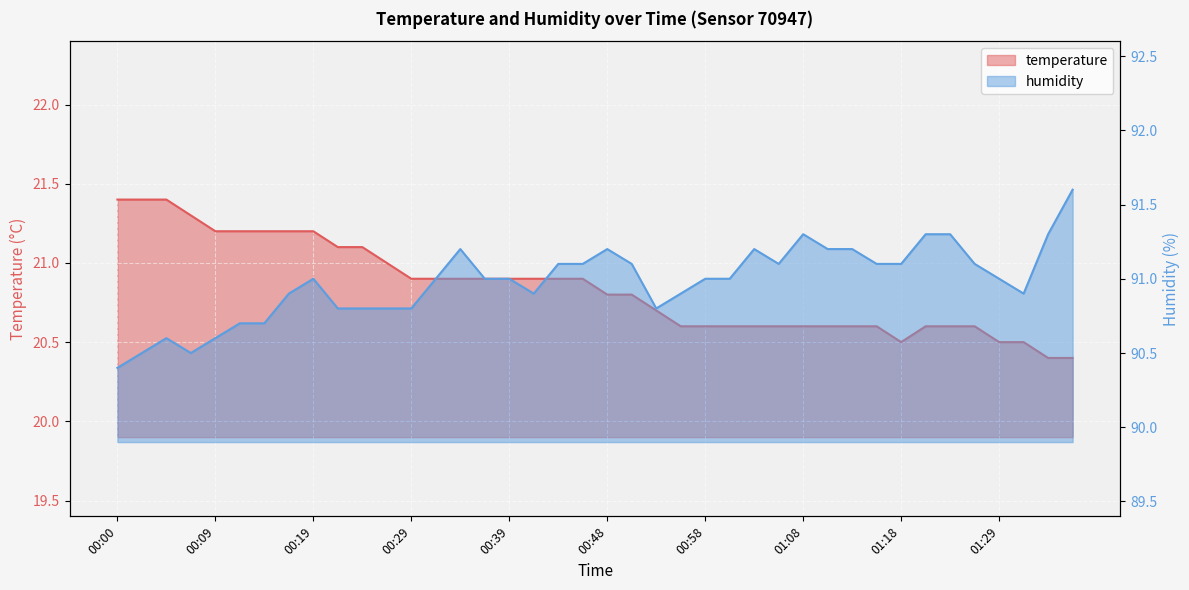

What is the label of the 5th point from the right?

01:26